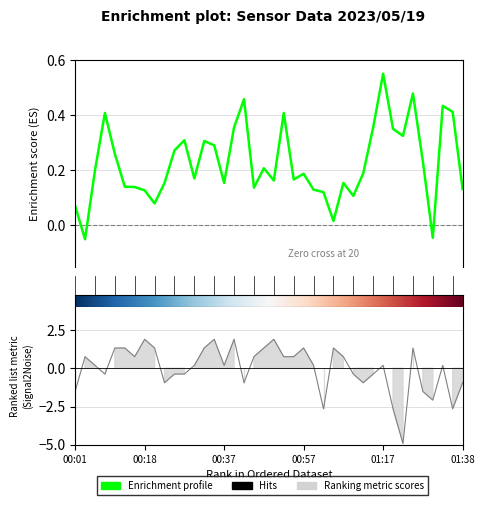

What is the value of the SDS_P1 point at the 21st from the left?

0.2